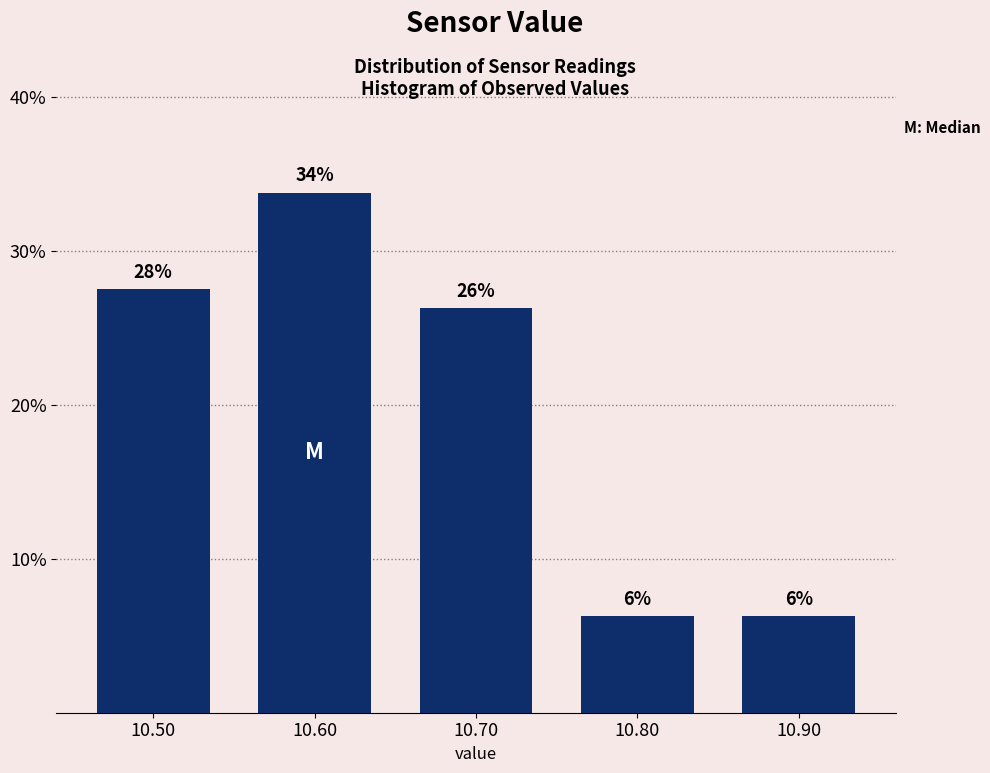

Does the chart contain any negative values?

No